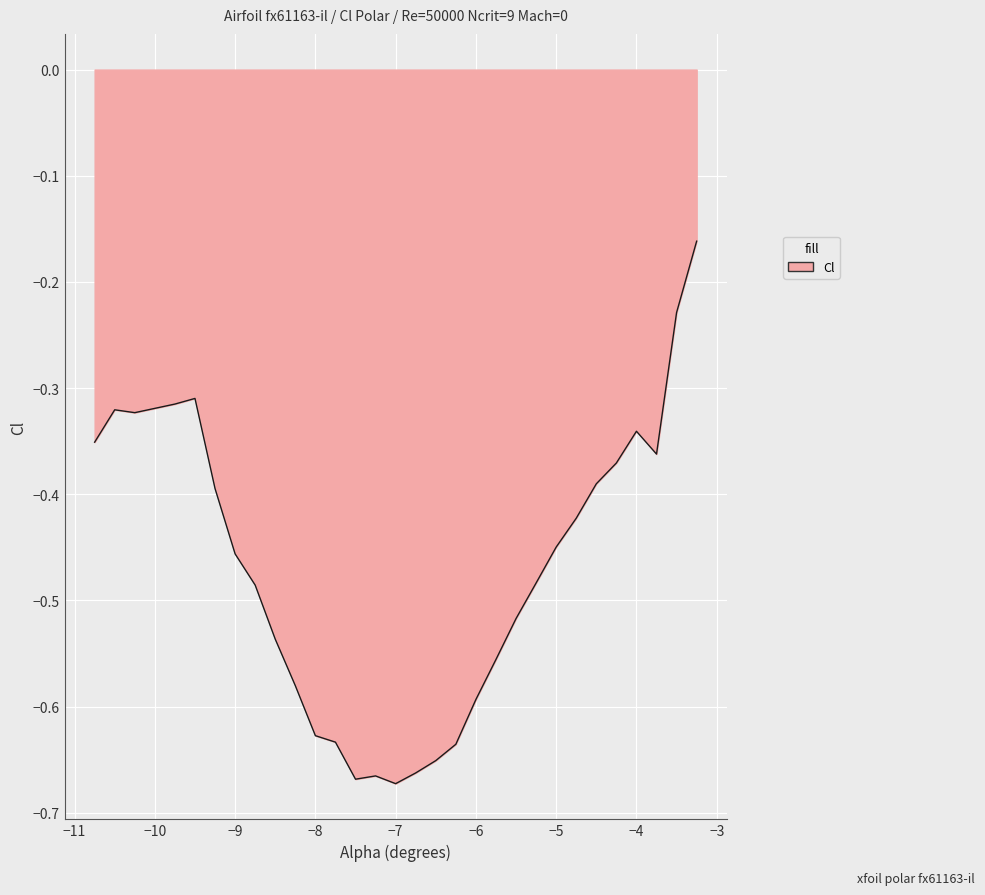

What is the difference between the maximum and minimum values?

0.5